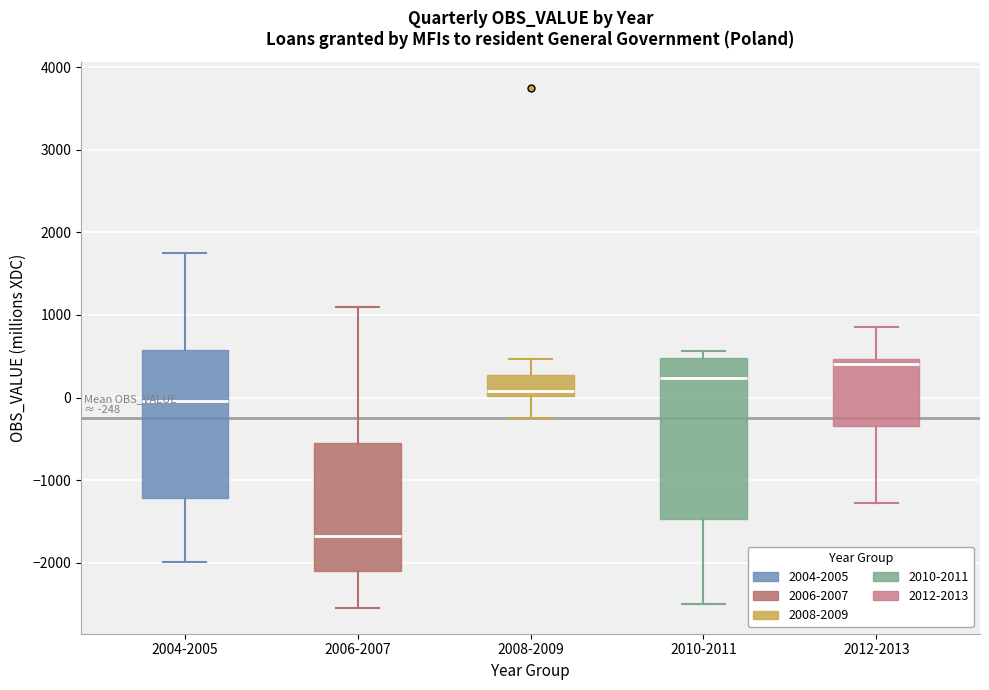

Which box is the tallest, from its lower edge to its upper edge?

2010-2011